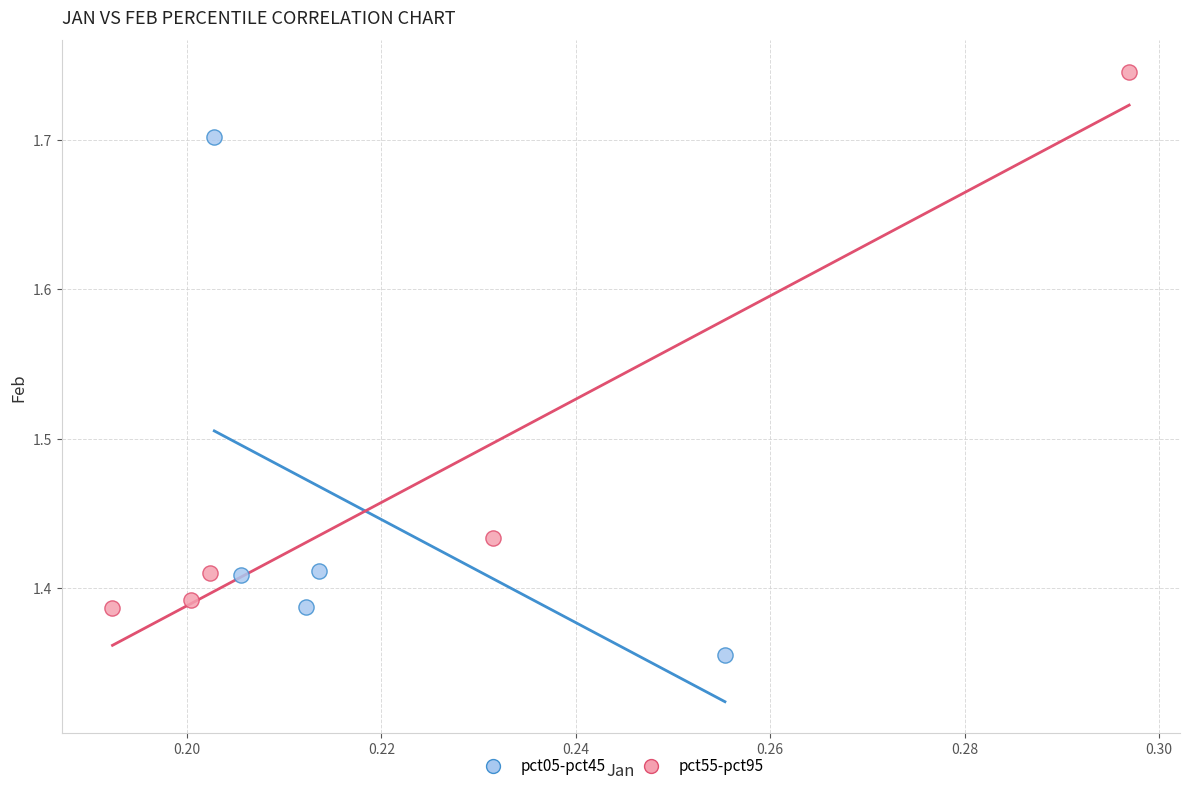

Which series reaches the minimum Y coordinate?

pct05-pct45